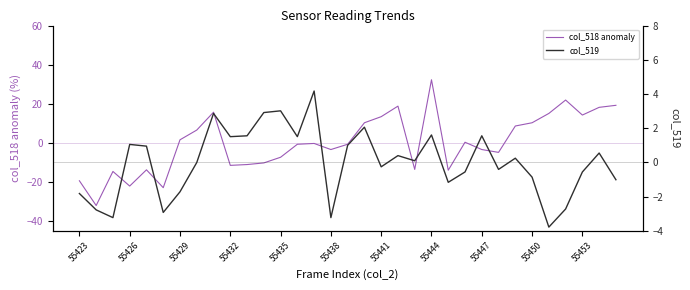

What are all the series names shown in the legend?

col_518 anomaly, col_519